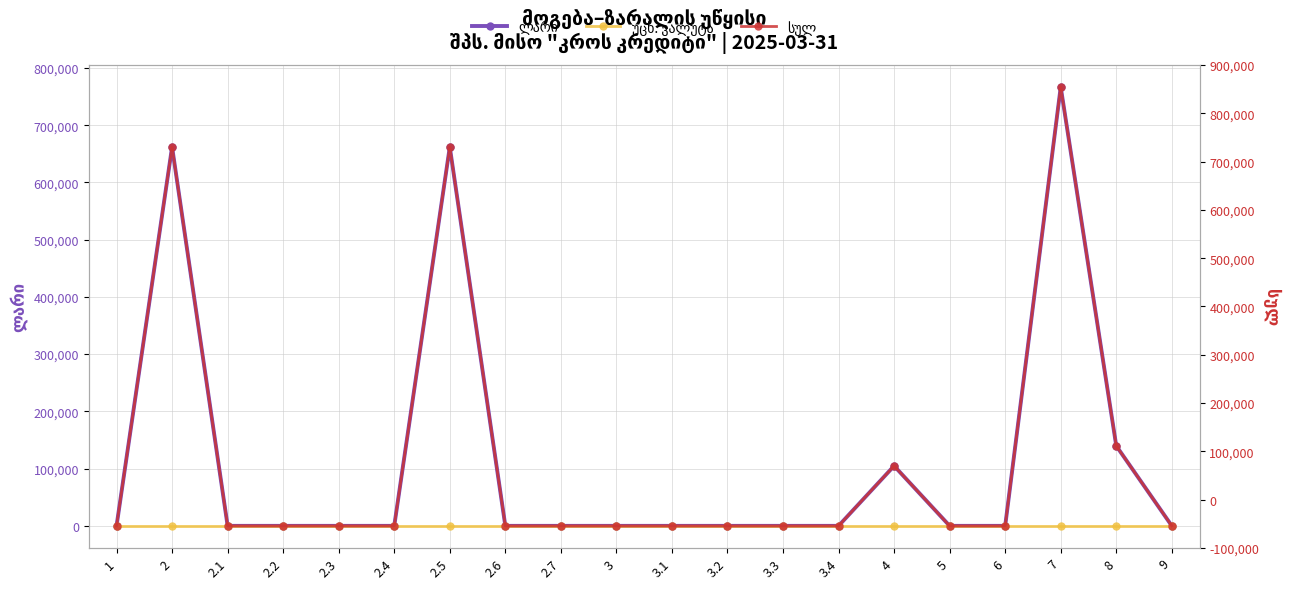

What is the difference between the second highest and second lowest values in the სულ series?

661880.6